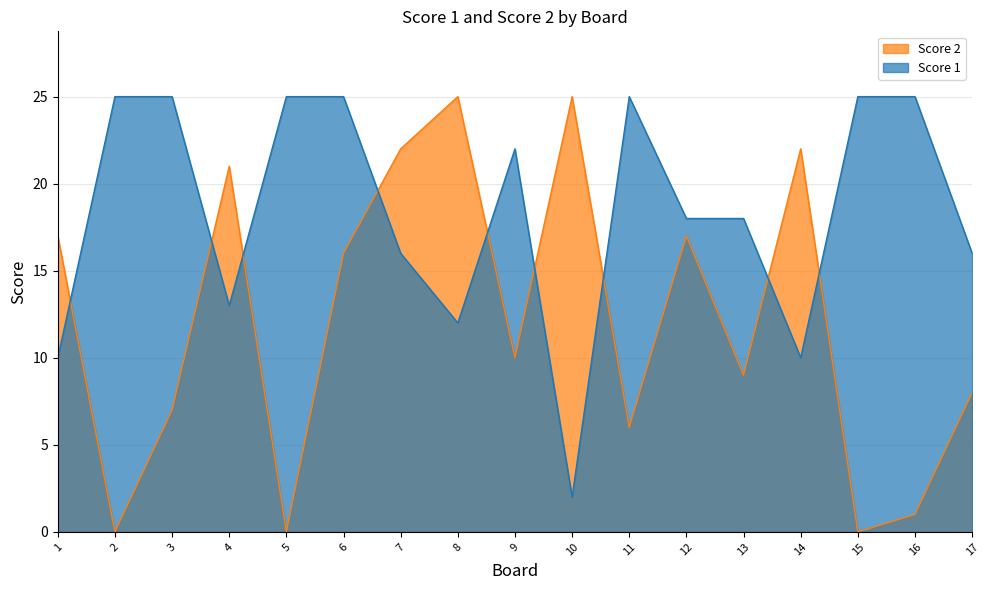

List the series in order of their overall mean, lowest first.

Score 2, Score 1